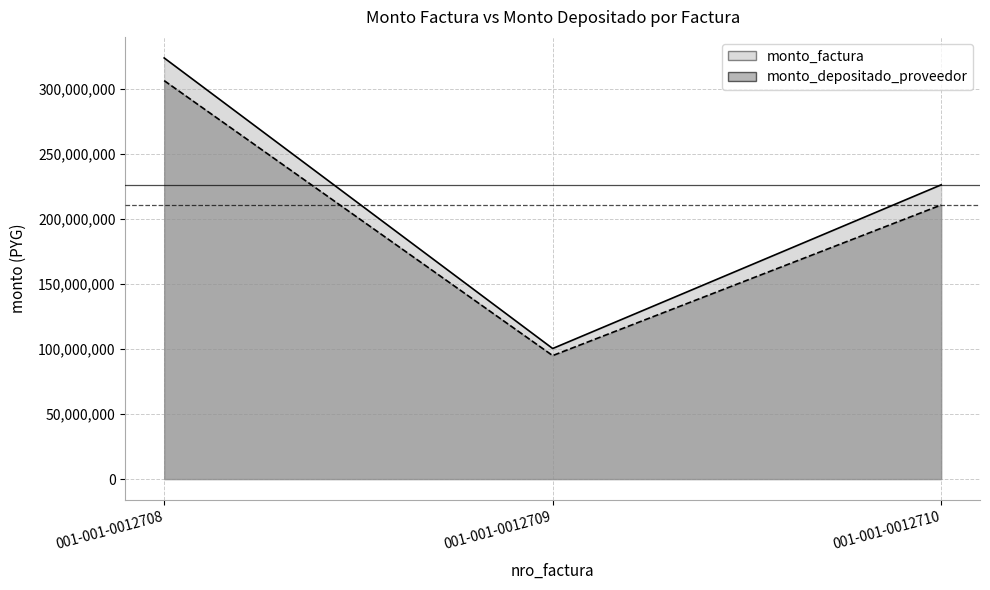

What is the total value across all series at 001-001-0012708?

630147368